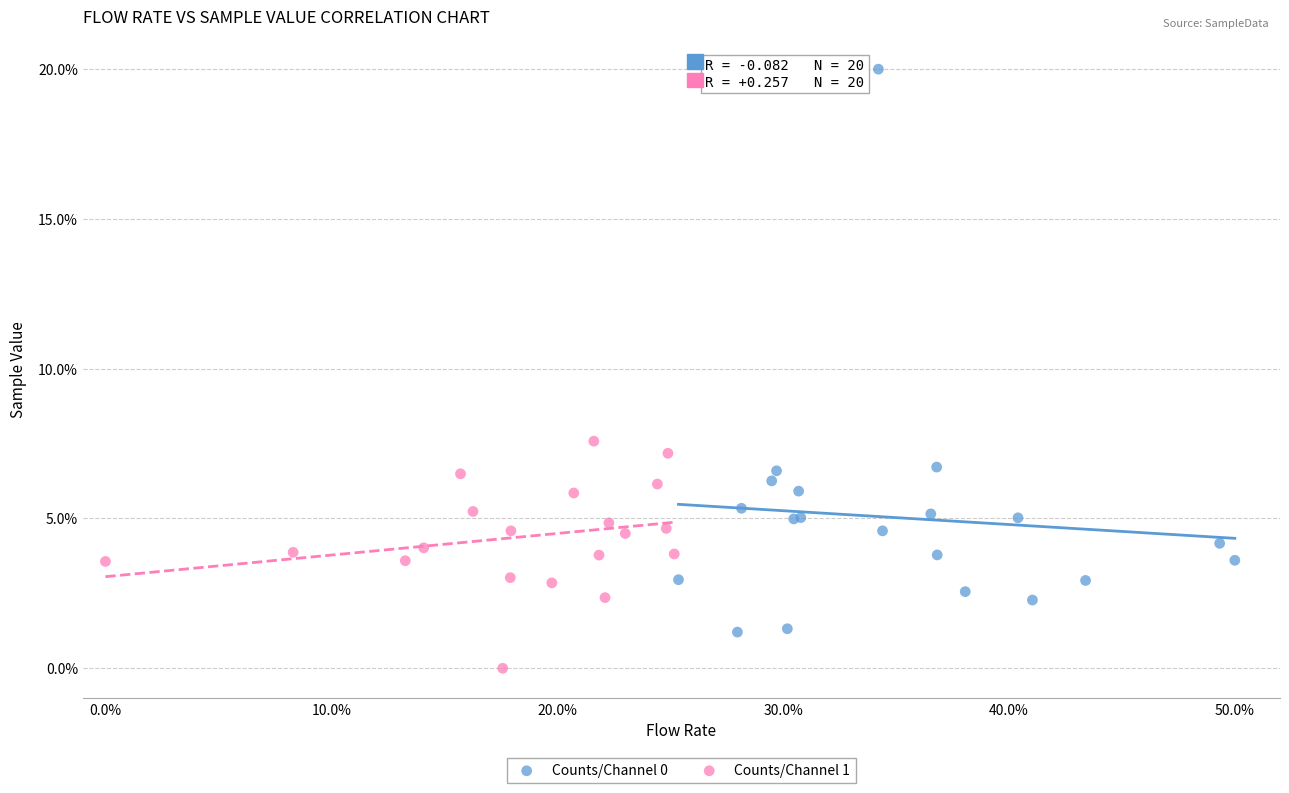

Which series contains the highest Y value?

Counts/Channel 0